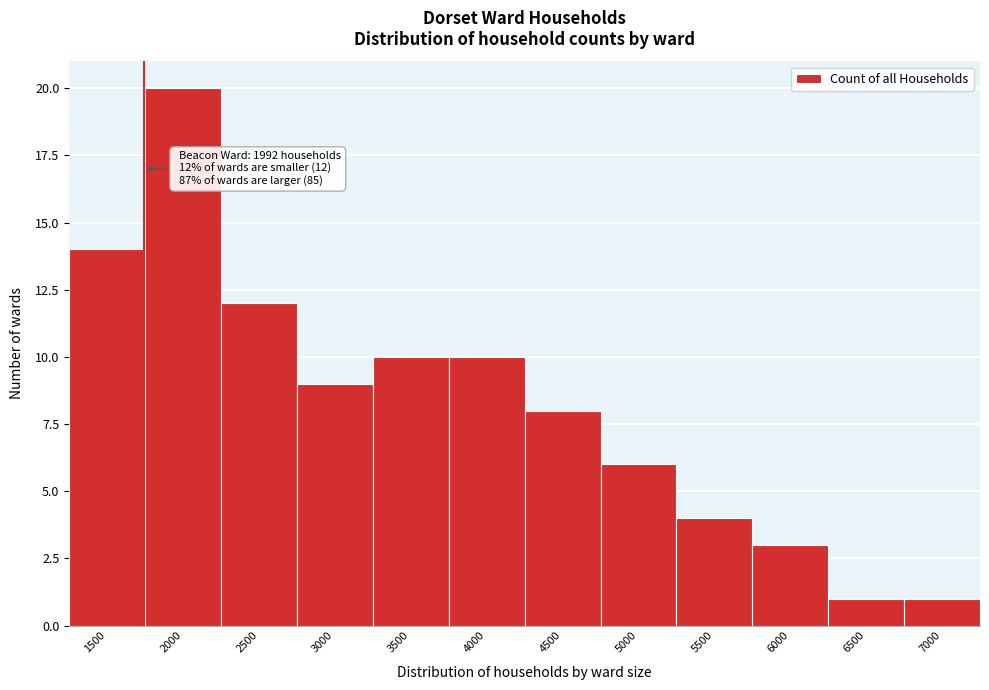

Reading left to right, list all the values displayed in this chart.

1500=14	2000=20	2500=12	3000=9	3500=10	4000=10	4500=8	5000=6	5500=4	6000=3	6500=1	7000=1